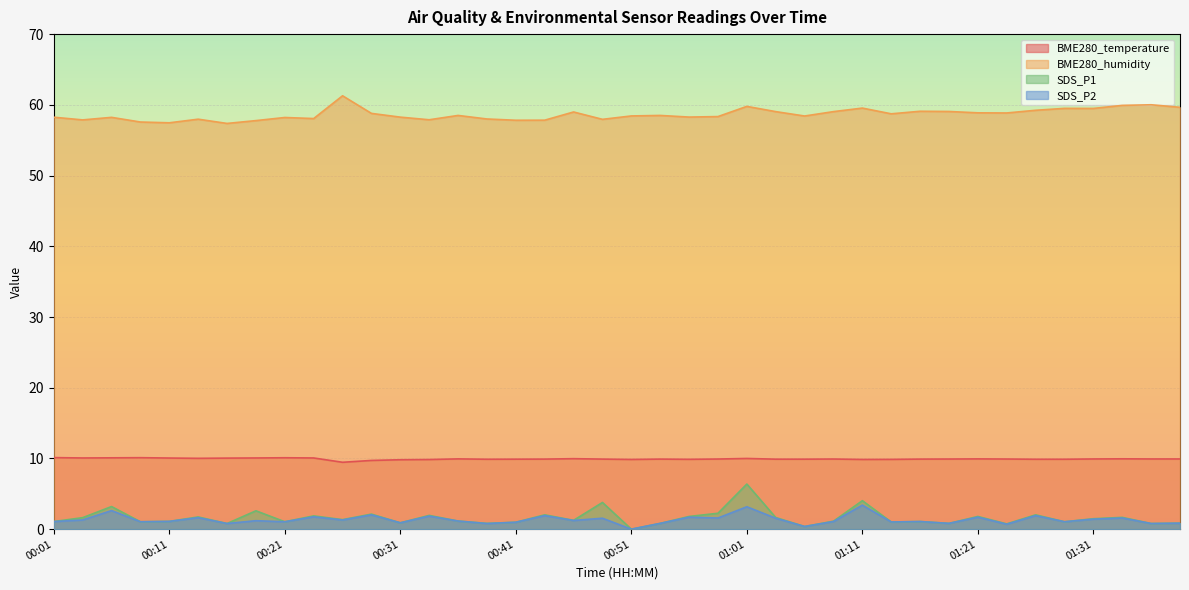

Which category has the lowest value in the SDS_P2 series?

00:51